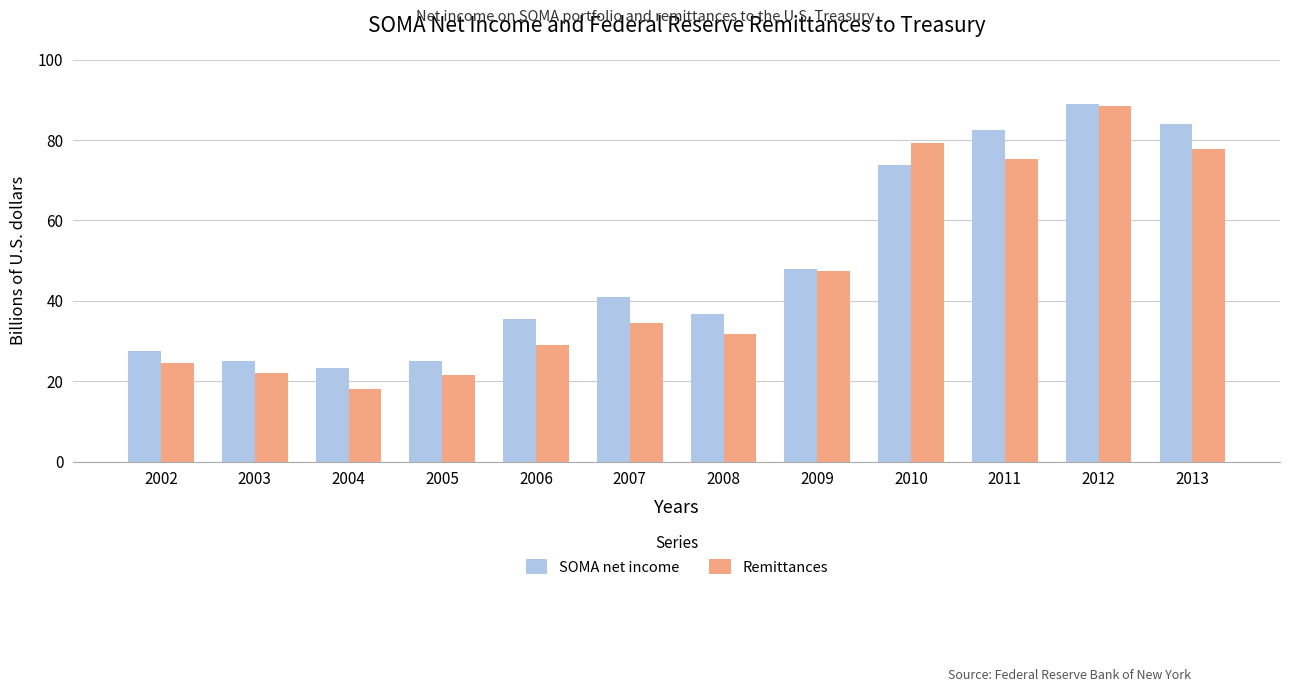

What is the minimum value for SOMA net income?

23.2